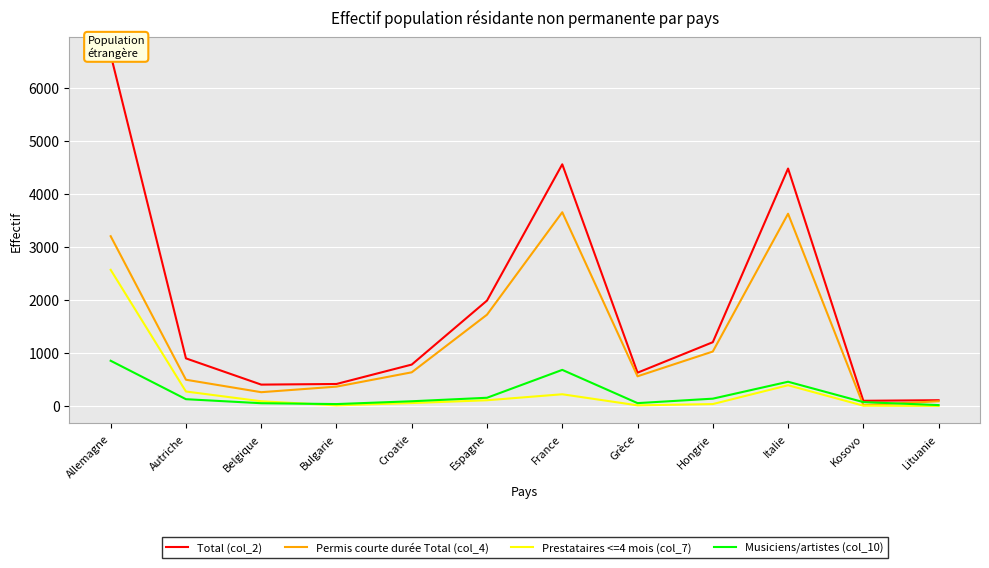

At which label does Prestataires <=4 mois (col_7) first exceed 90?

Allemagne